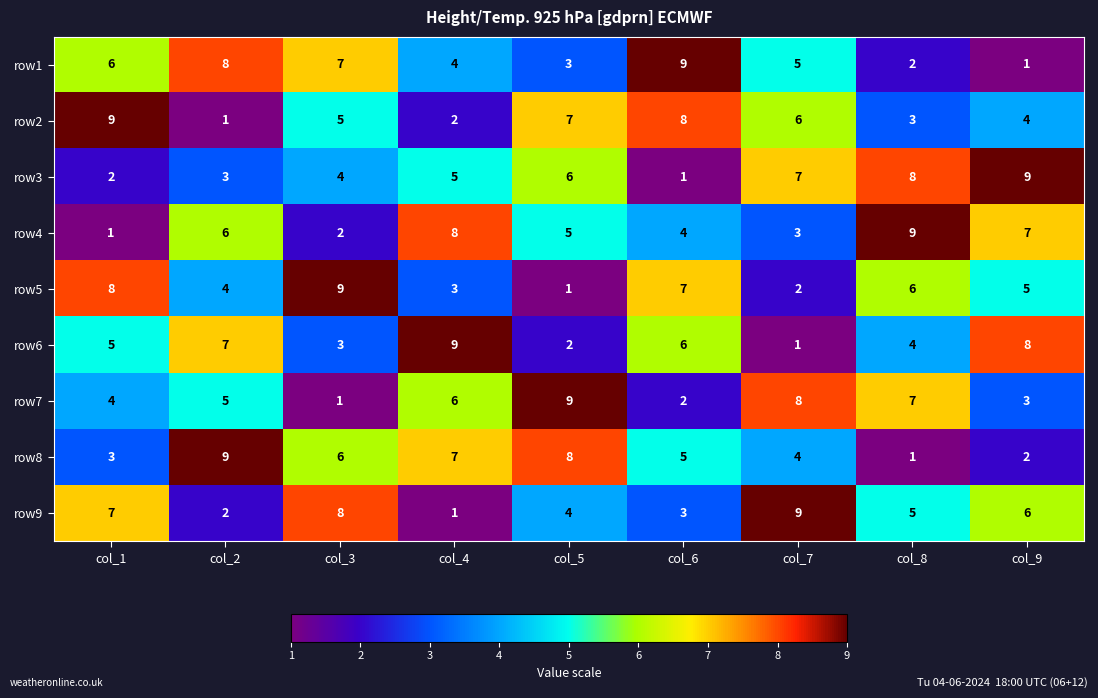

Rank the series at col_2 from highest to lowest value.

row8, row1, row6, row4, row7, row5, row3, row9, row2